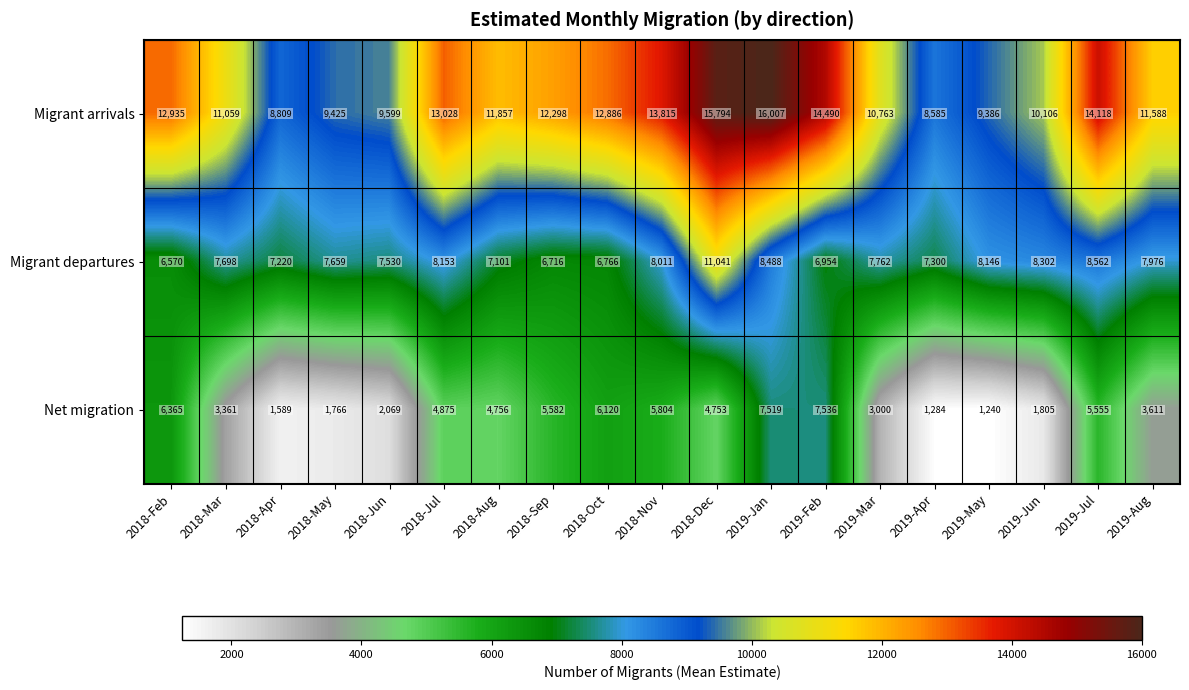

What is the sum of the Migrant departures values at 2019-Aug and 2019-Mar?

15738